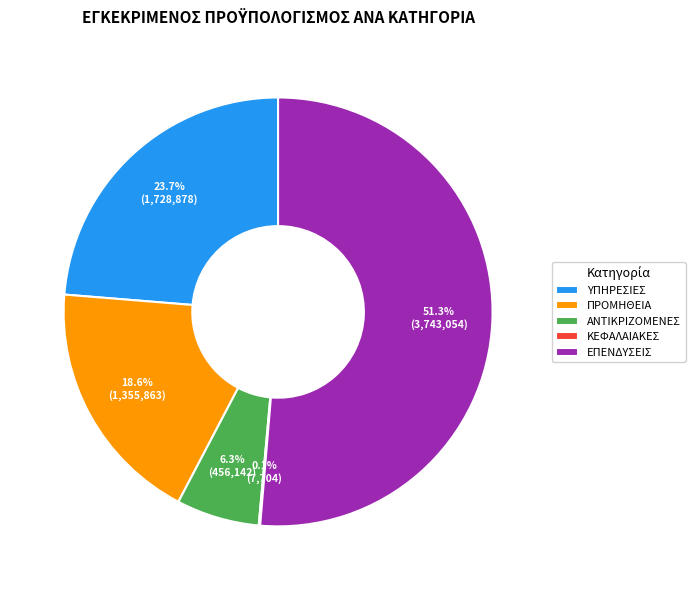

Is the sum of ΕΠΕΝΔΥΣΕΙΣ and ΑΝΤΙΚΡΙΖΟΜΕΝΕΣ greater than half?

Yes